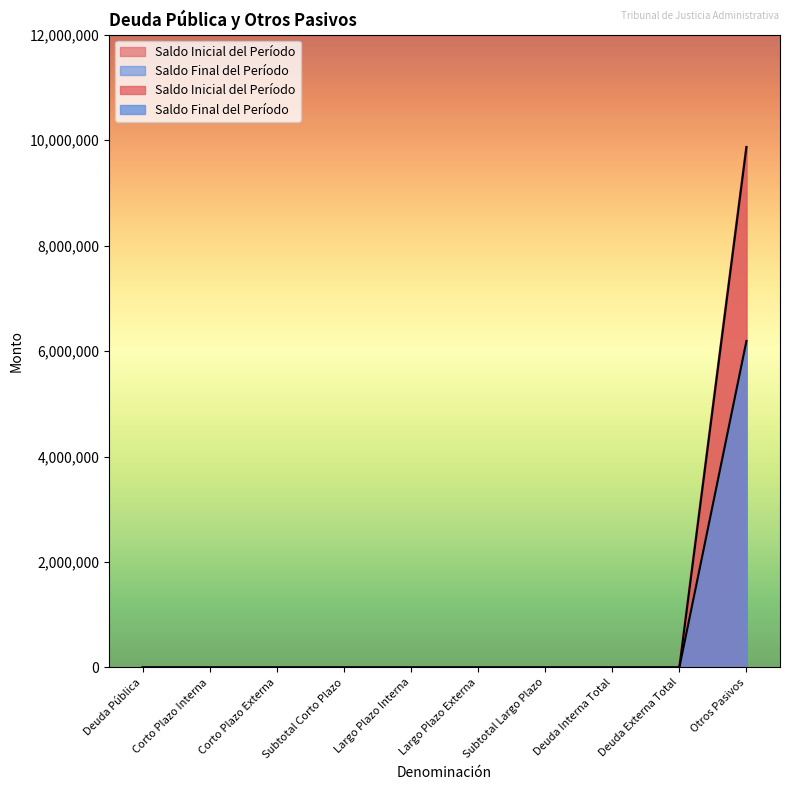

True or false: Saldo Inicial del Período and Saldo Final del Período cross at least once.

False